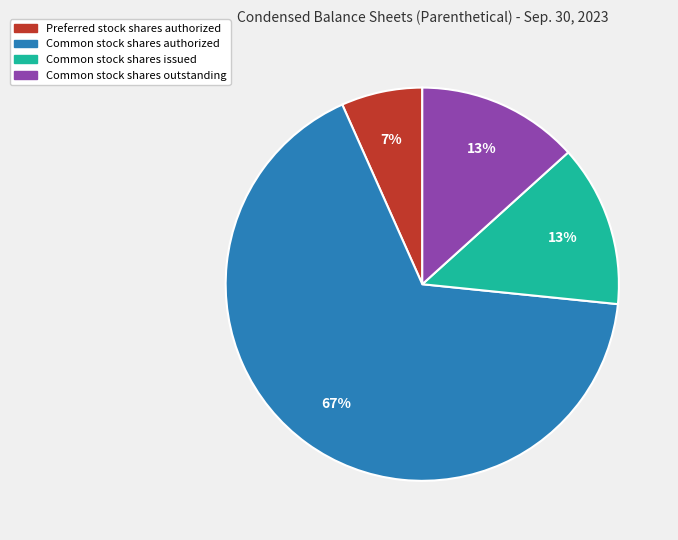

To the nearest percent, what is the difference between the largest and smallest slice percentages?

60%